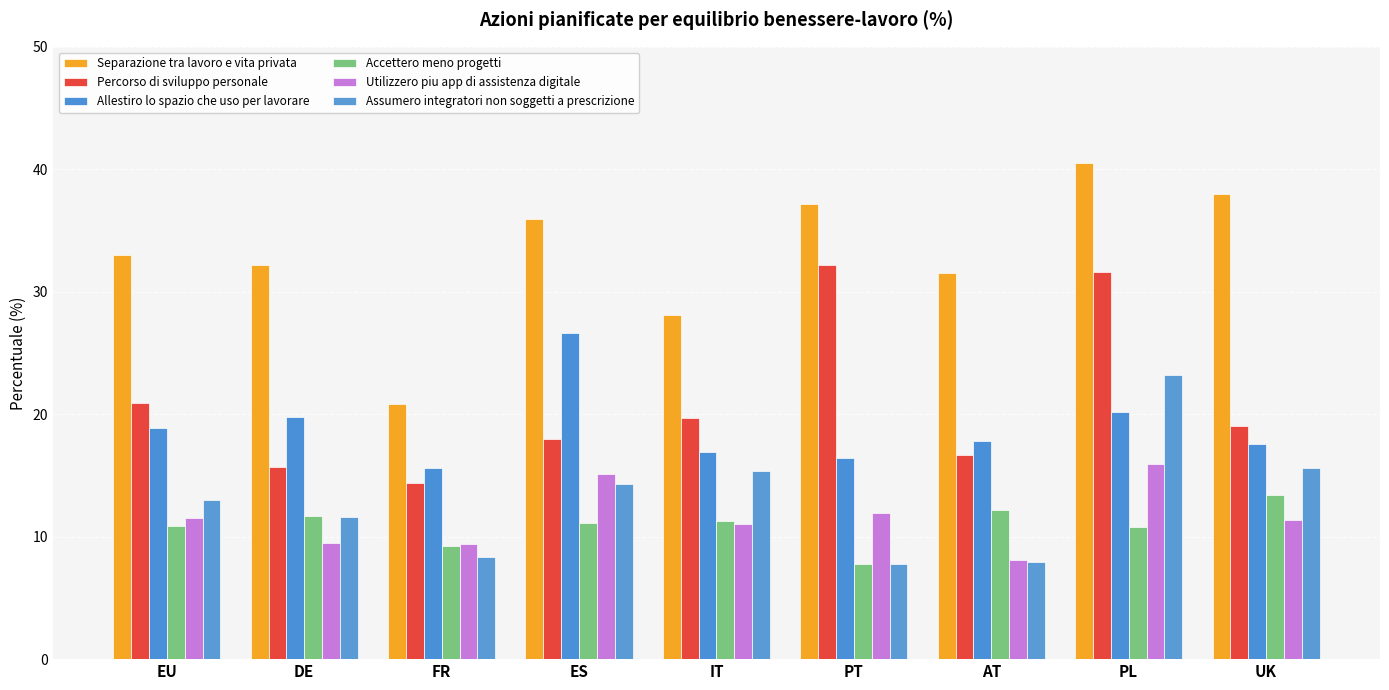

At which category is the sum across all series the highest?

PL